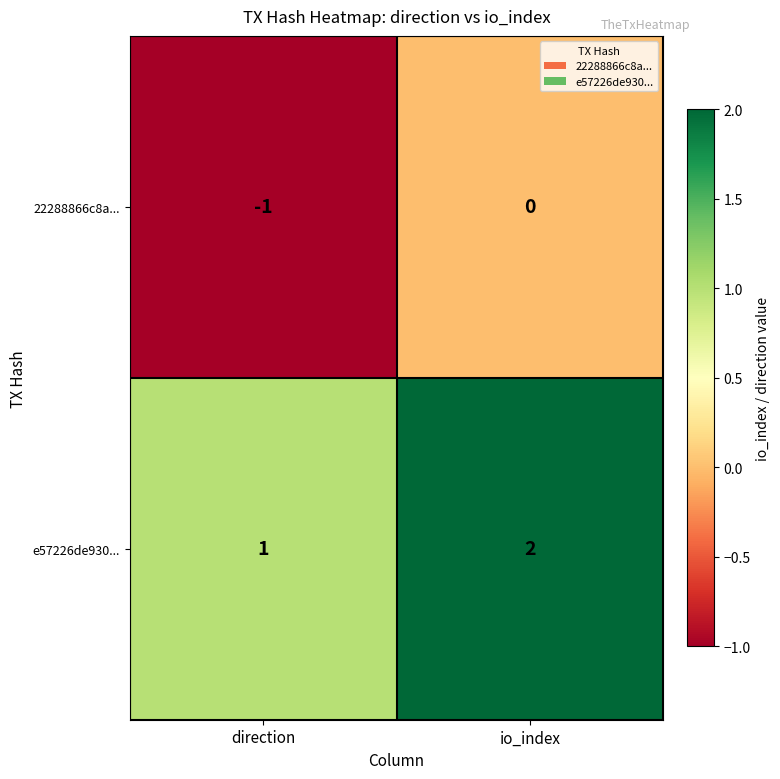

Where is 22288866c8a... nearest to the value 0?

io_index